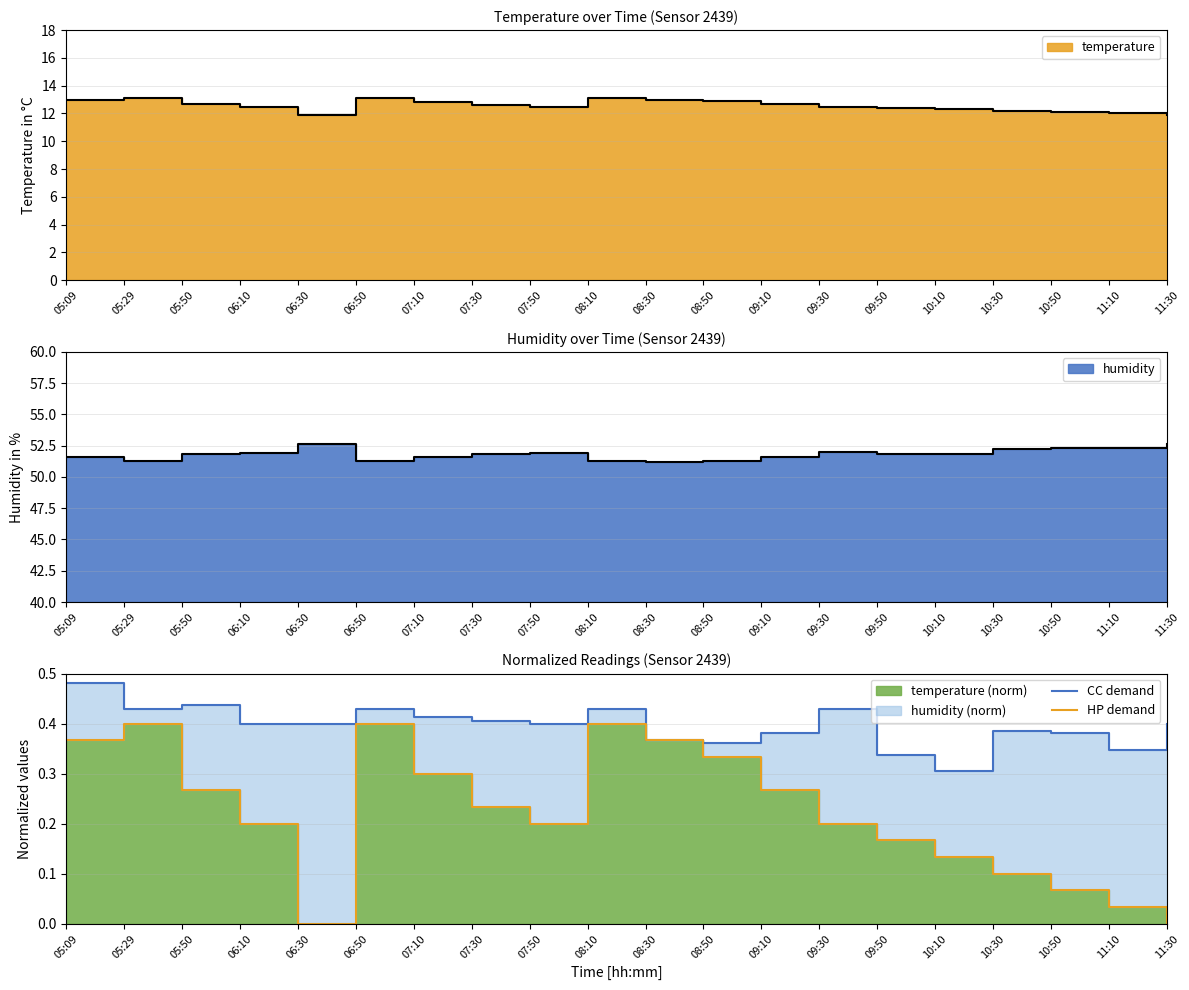

Where is the first local minimum for HP demand?

06:30